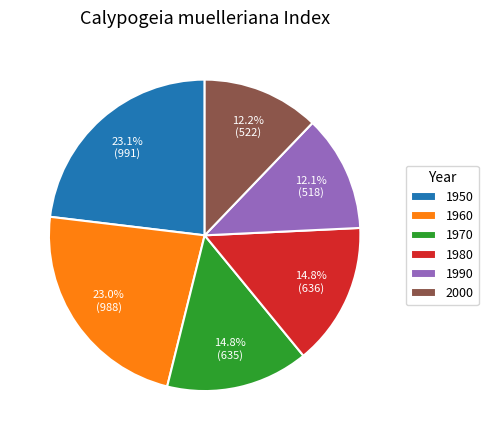

To the nearest percent, what is the difference between the largest and smallest slice percentages?

11%